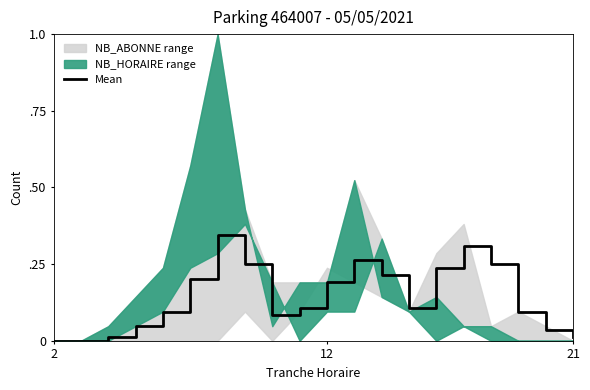

The chart shows a value of 0.2 at 13. True or false?

False